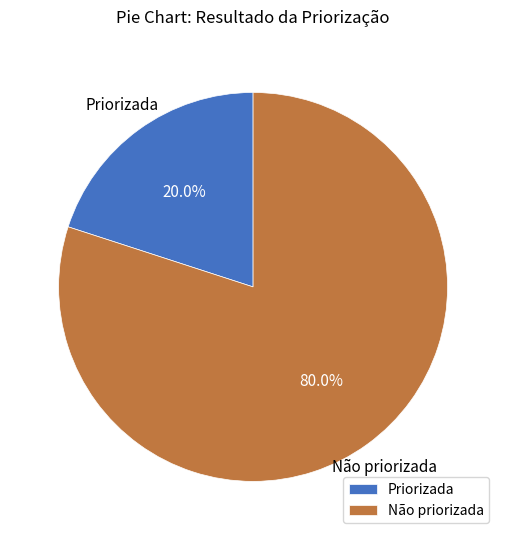

What is the ratio of the value at Não priorizada to the value at Priorizada?

4.0